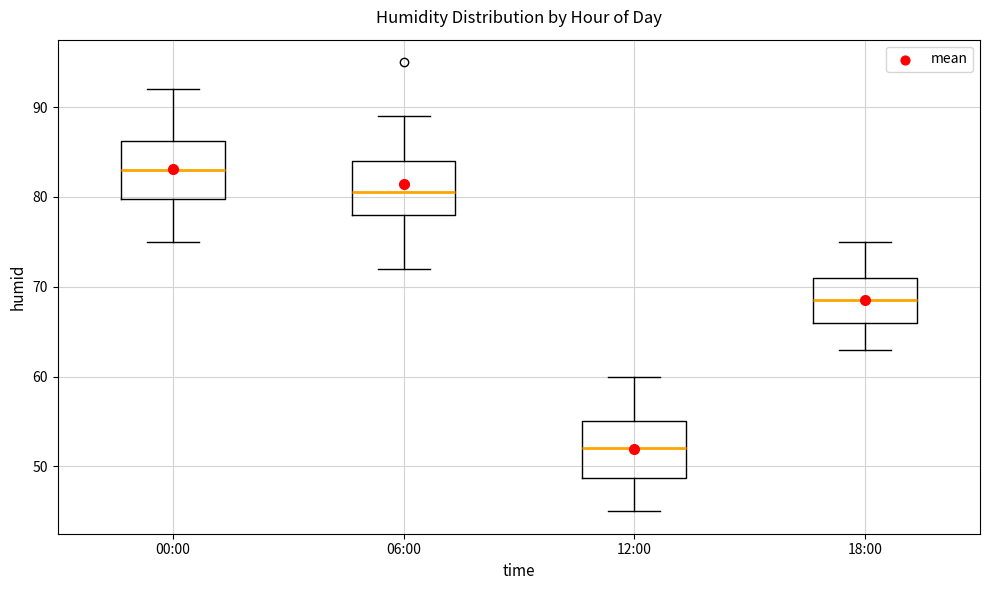

Reading left to right, transcribe this box plot: for each box, give where its median line is, the range the box spans, and where its two whiskers end, as read against the y-axis. The values are not printed on the chart, so give them approximately, as read against the axis.

00:00: median 83, box 80 to 86, whiskers 75 to 92
06:00: median 81, box 78 to 84, whiskers 72 to 89
12:00: median 52, box 49 to 55, whiskers 45 to 60
18:00: median 69, box 66 to 71, whiskers 63 to 75